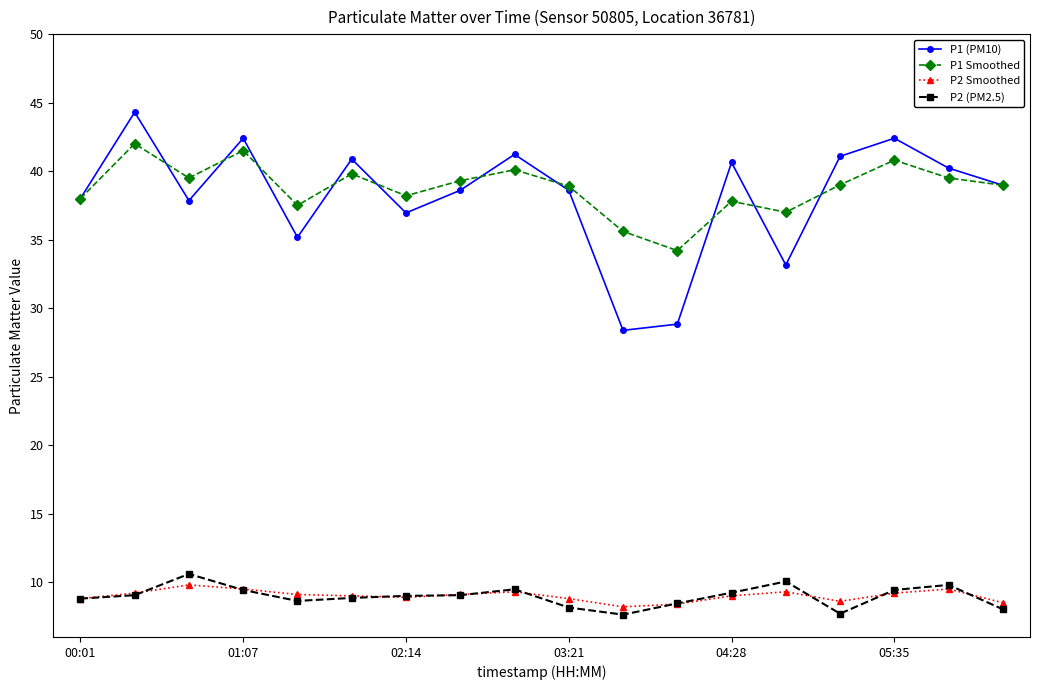

What is the value of the P1 (PM10) point at the 1st from the left?

38.0